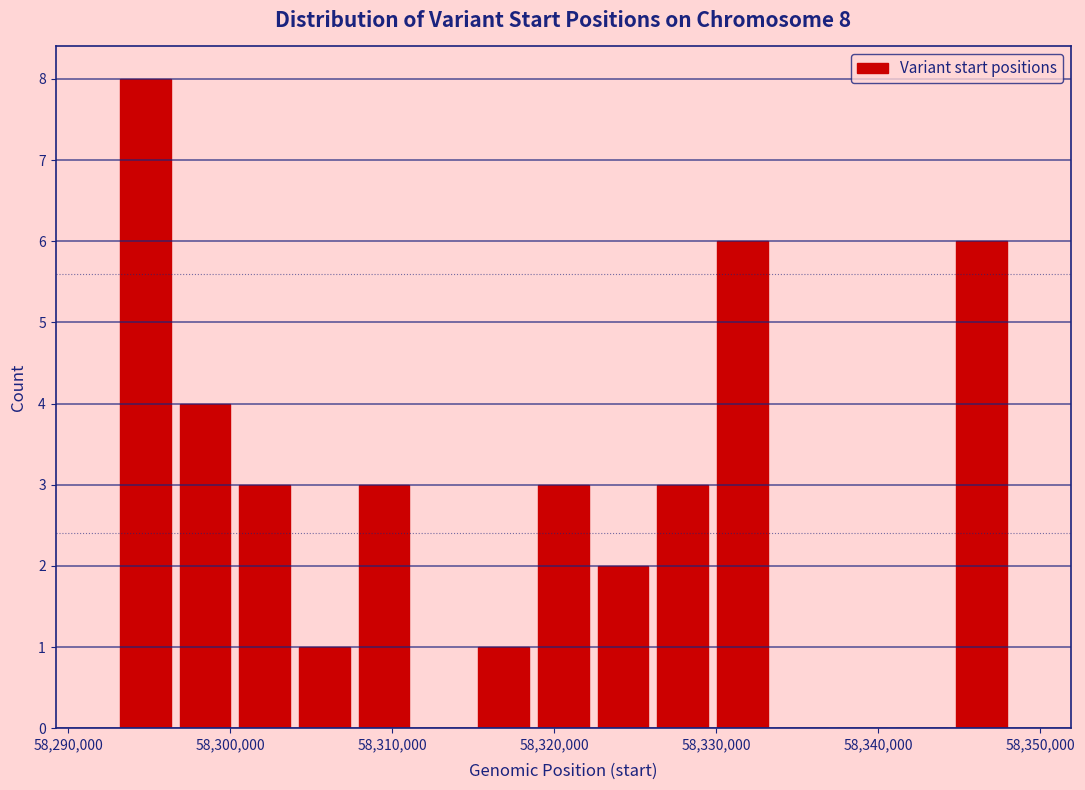

Around what value on the x-axis is the tallest bar? Give the approximate position of its centre, as read against the axis.

58295000